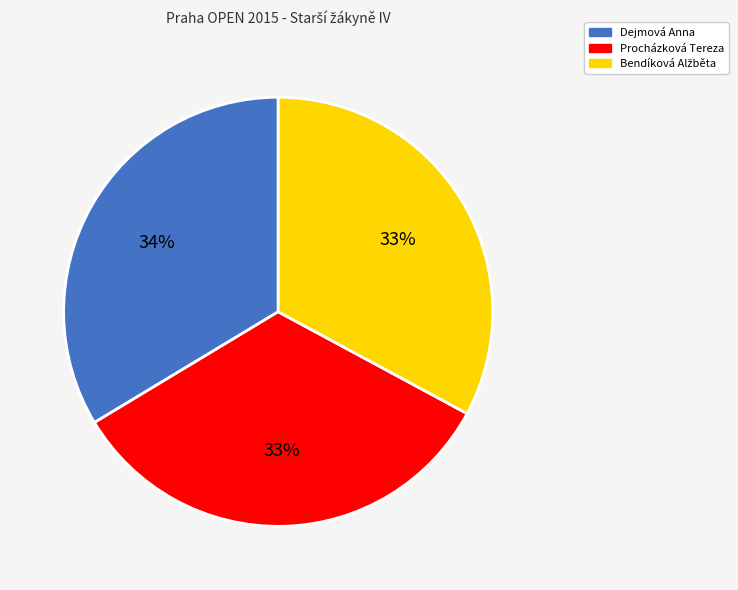

Does any single category account for the majority?

No